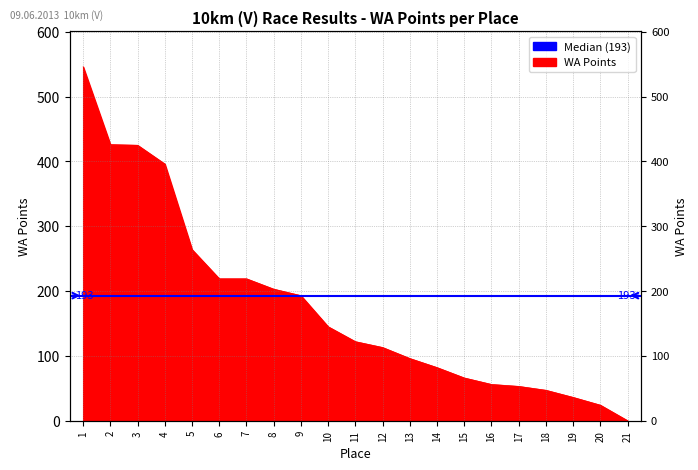

At which label is the value closest to 273?

5